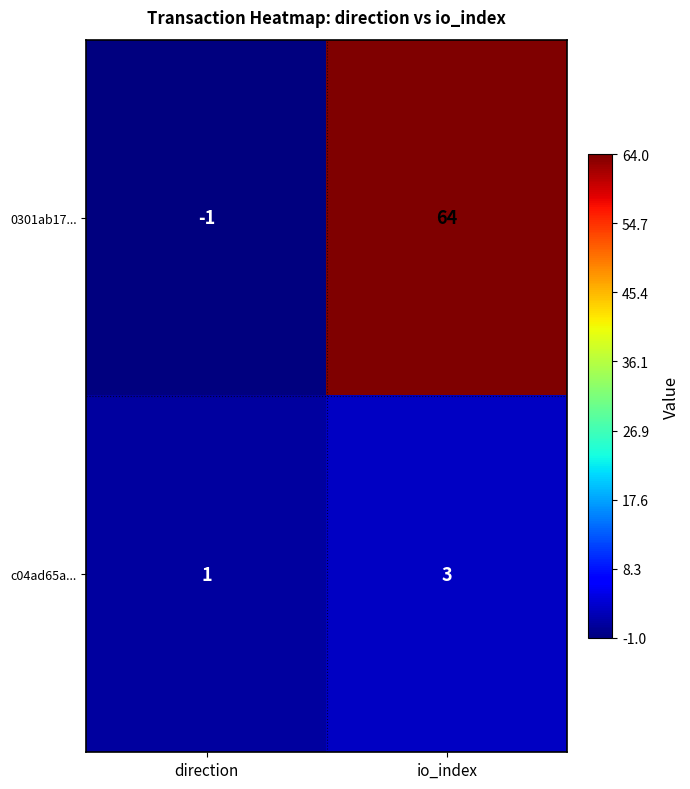

What is the difference between the highest and lowest values at direction?

2